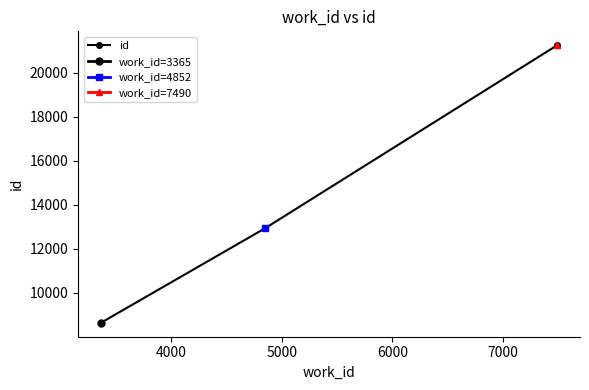

Reading left to right, what are all the values shown in this chart?

8639	12946	21261